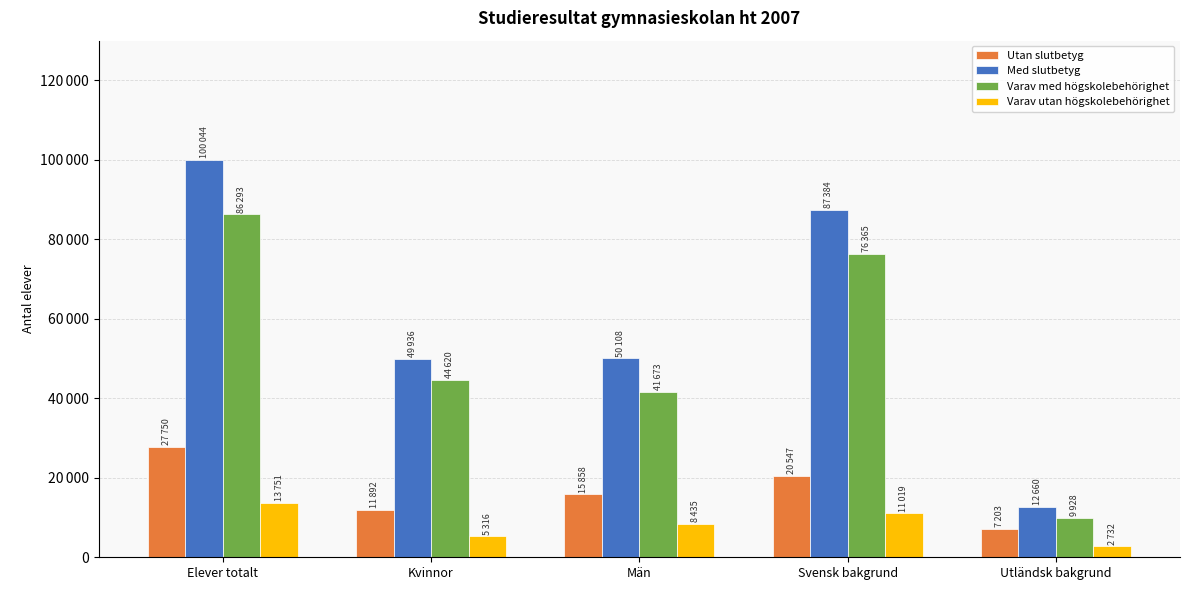

At which label does Utan slutbetyg first exceed 15858?

Elever totalt